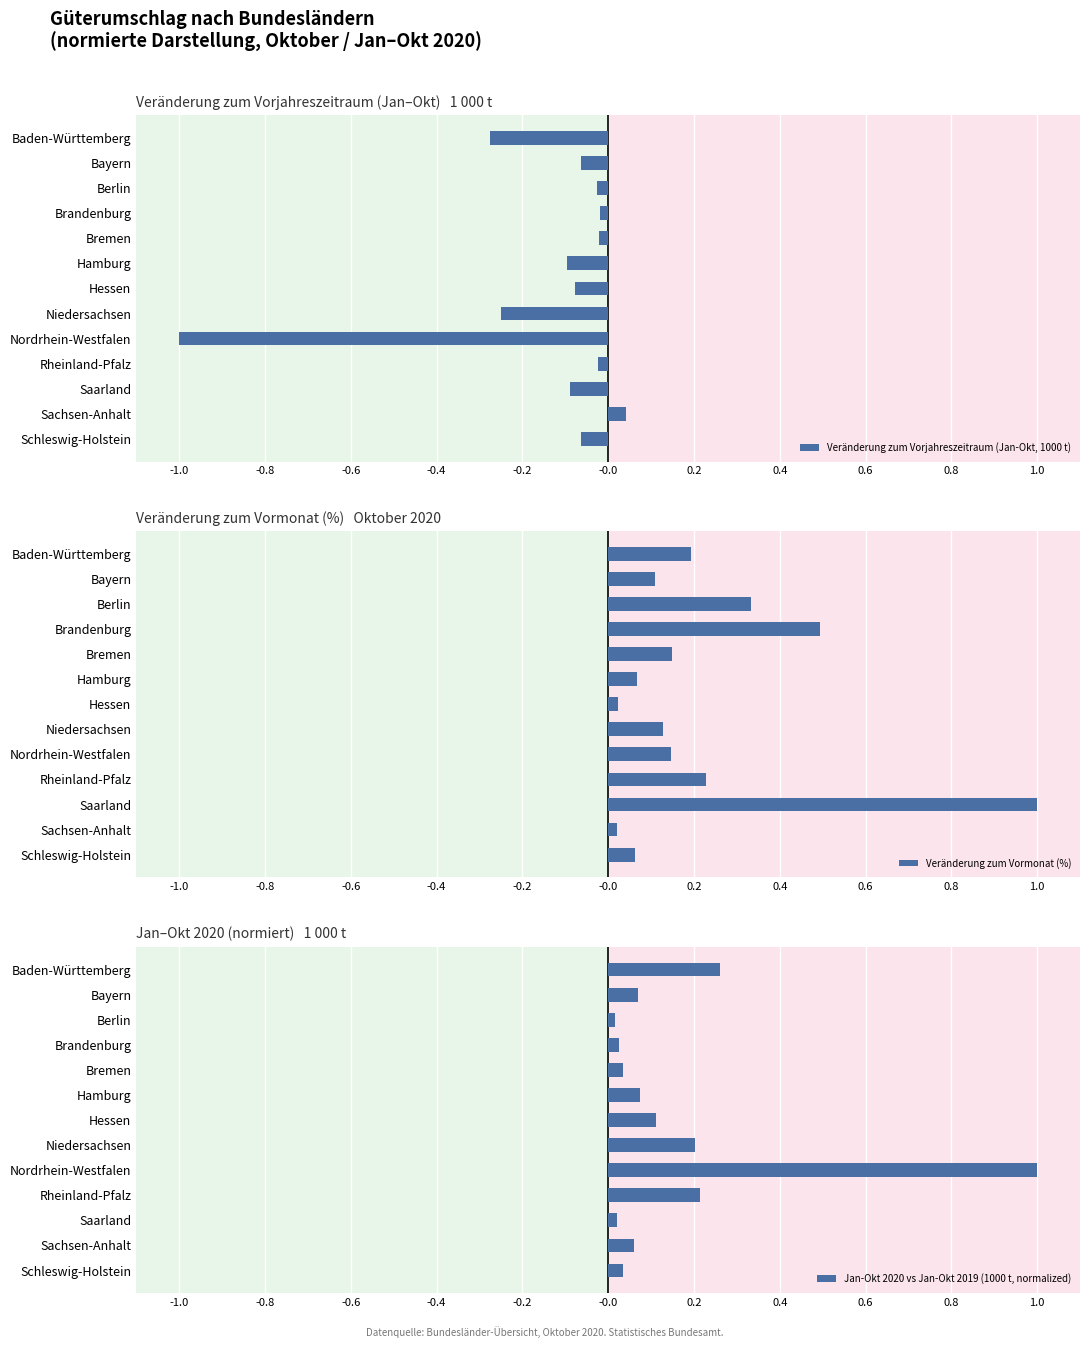

Reading left to right, what are all the values shown in this chart?

Veränderung zum Vorjahreszeitraum (Jan-Okt, 1000 t): -0.3	-0.1	-0.0	-0.0	-0.0	-0.1	-0.1	-0.3	-1.0	-0.0	-0.1	0.0	-0.1
Veränderung zum Vormonat (%): 0.2	0.1	0.3	0.5	0.1	0.1	0.0	0.1	0.1	0.2	1.0	0.0	0.1
Jan-Okt 2020 vs Jan-Okt 2019 (1000 t, normalized): 0.3	0.1	0.0	0.0	0.0	0.1	0.1	0.2	1.0	0.2	0.0	0.1	0.0